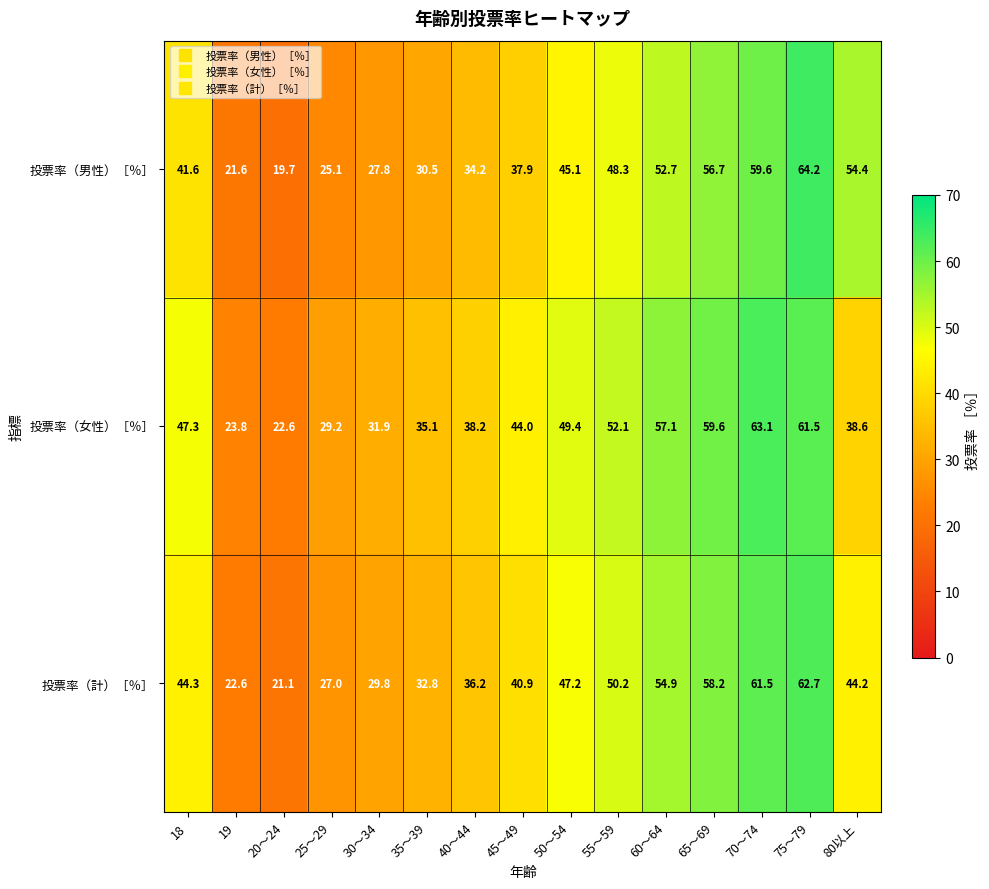

At which category is the sum across all series the highest?

75～79